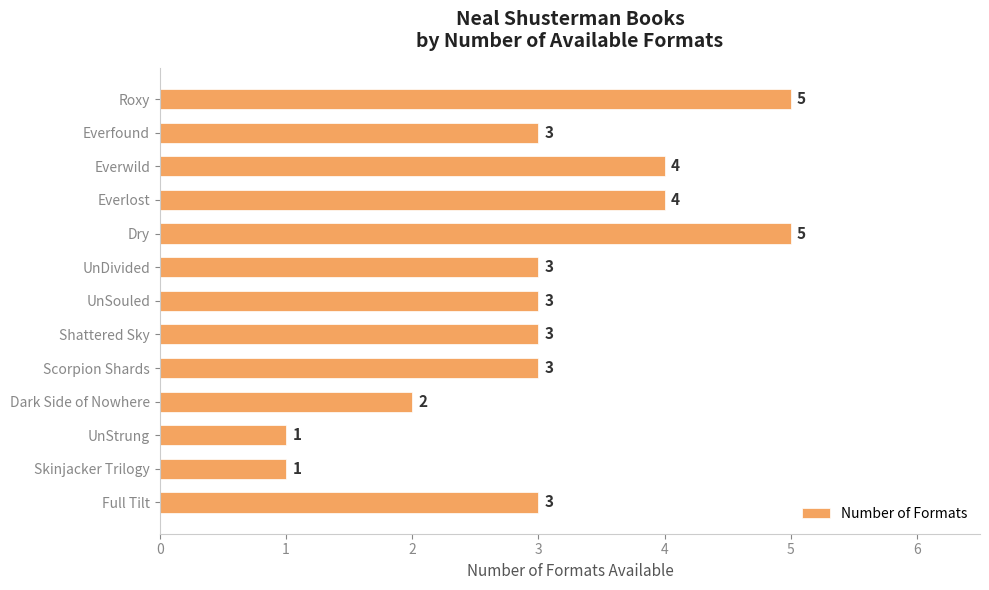

What is the smallest value displayed?

1